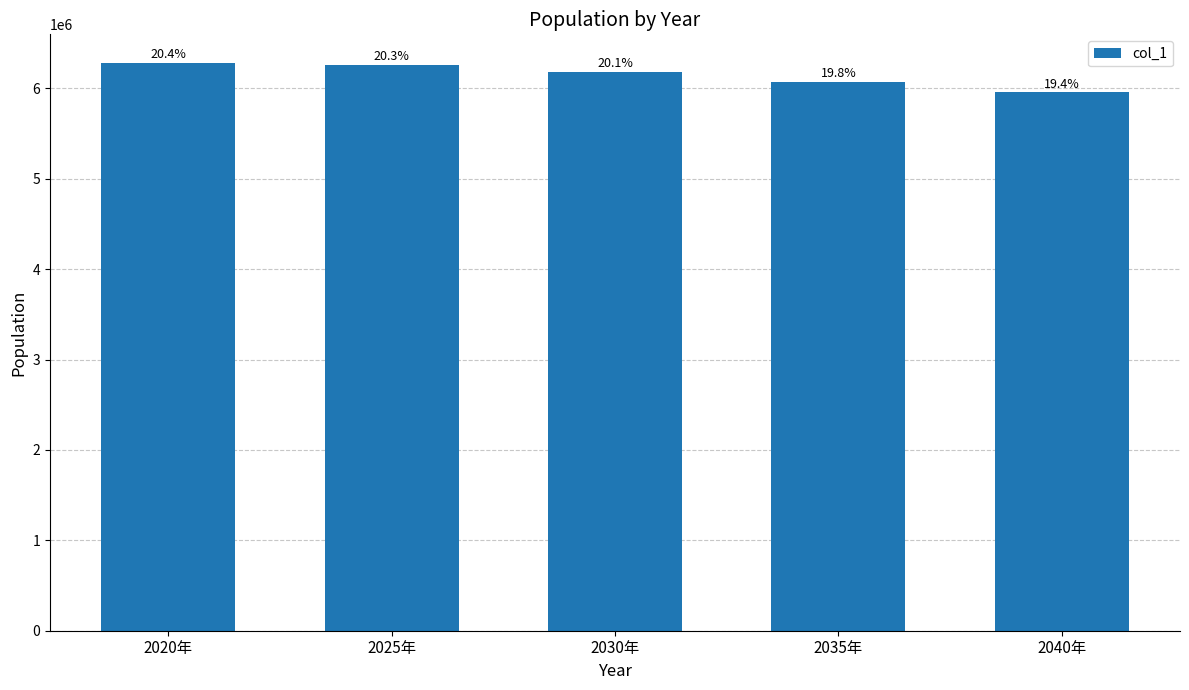

Are the bars horizontal?

No